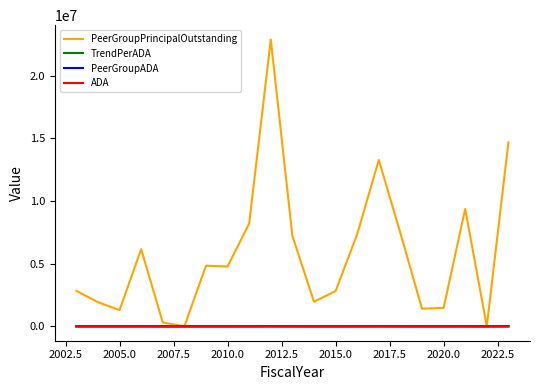

What is the maximum value shown in the chart?

22890000.0